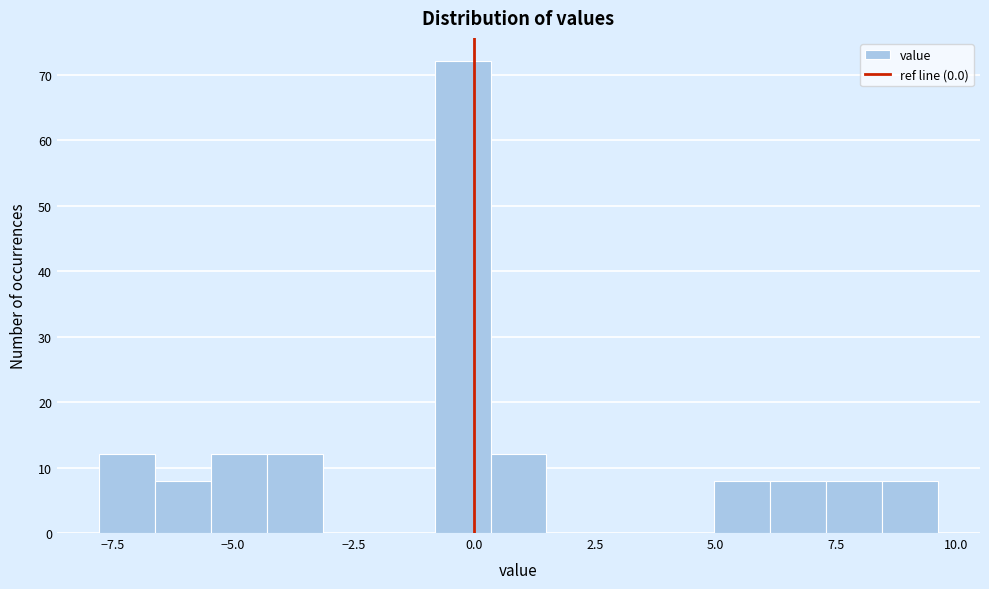

Around what value on the x-axis is the tallest bar? Give the approximate position of its centre, as read against the axis.

0.0